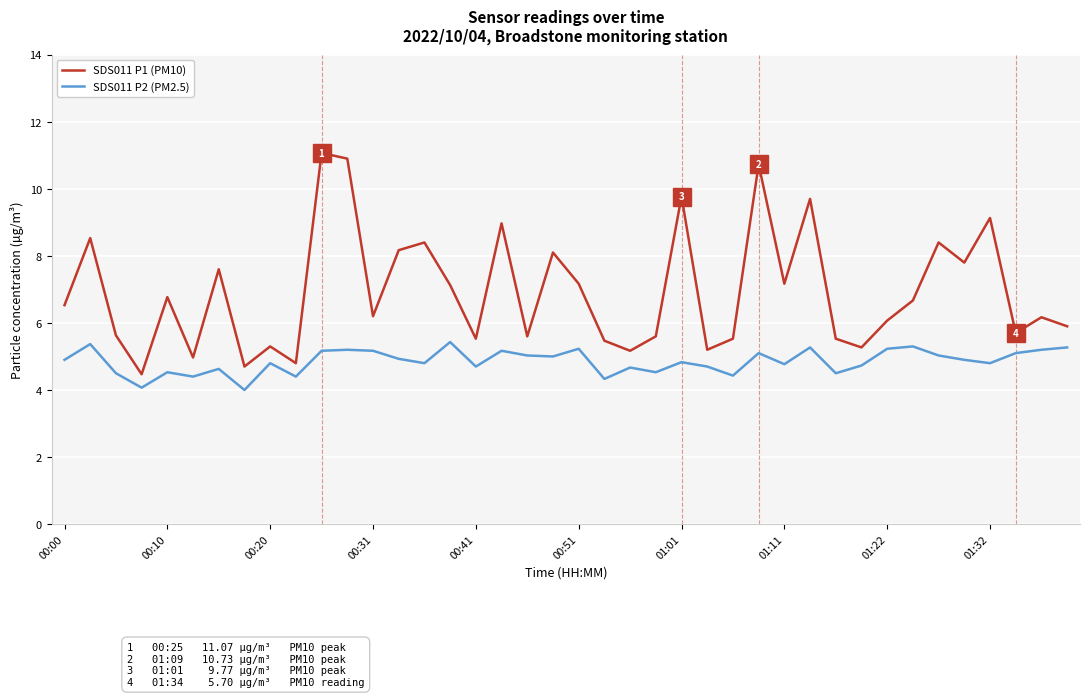

What is the maximum value for SDS011 P2 (PM2.5)?

5.4